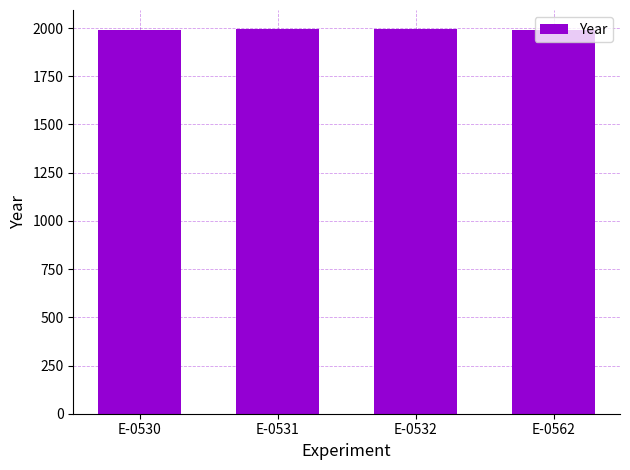

Approximately how many times larger is the value at E-0531 compared to E-0562?

1.0